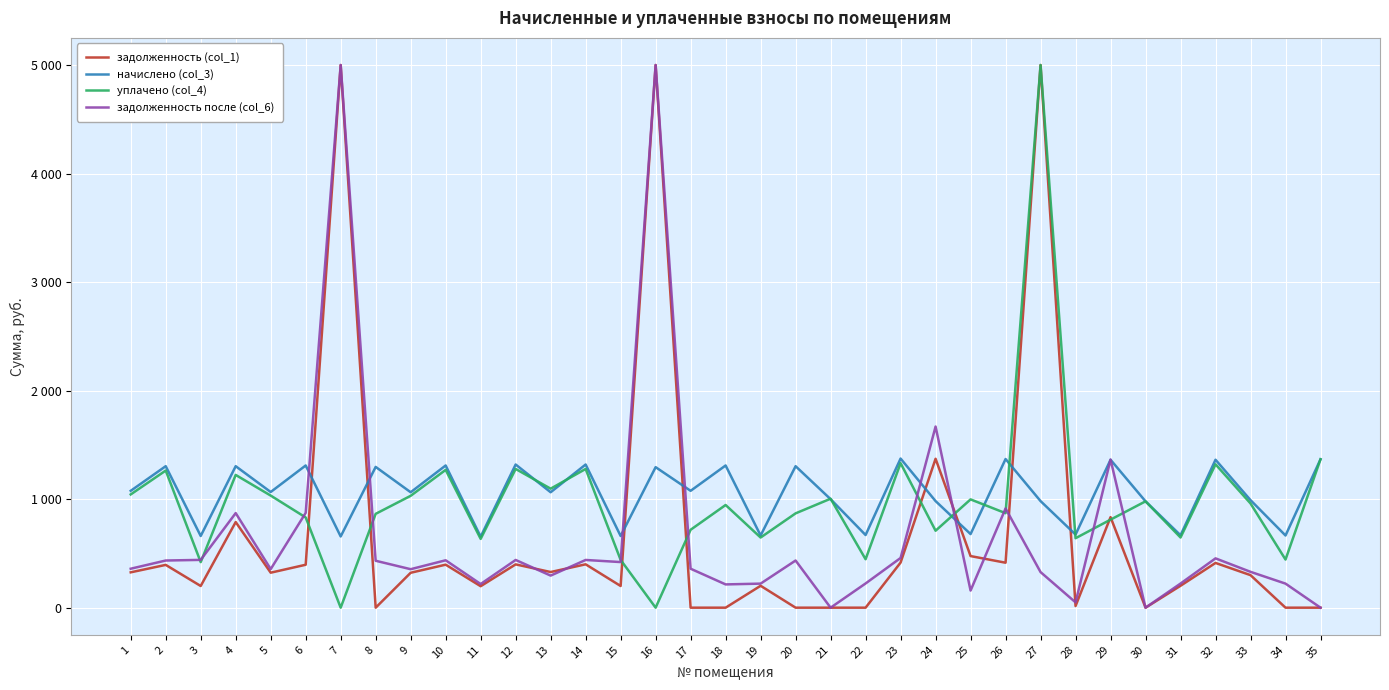

At which label does задолженность после (col_6) reach its minimum?

21